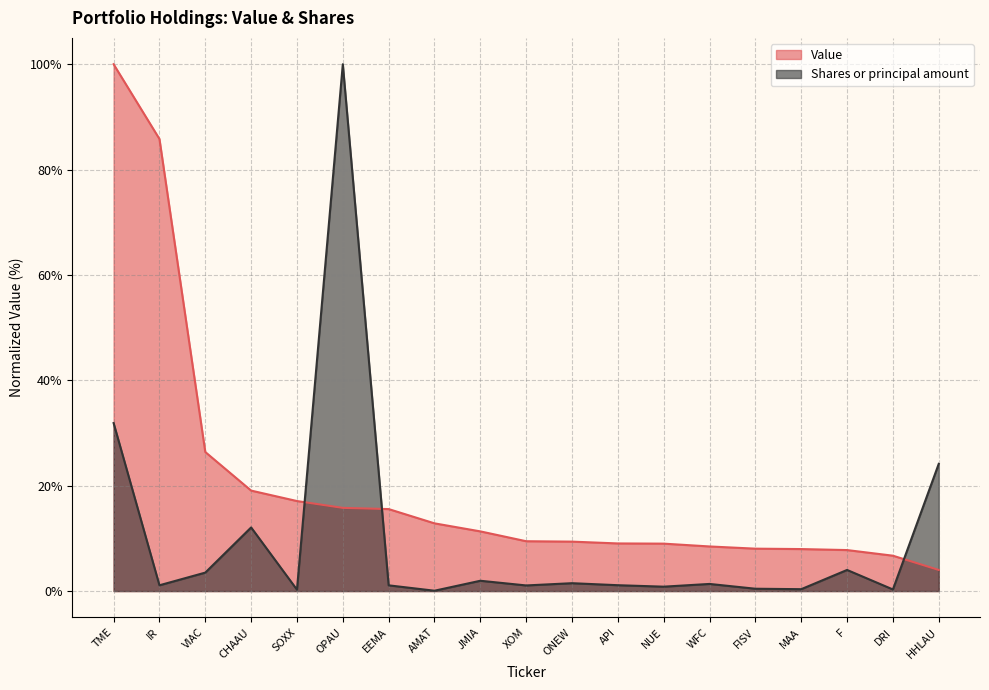

What is the difference between the second highest and minimum values in the Value series?

81.8